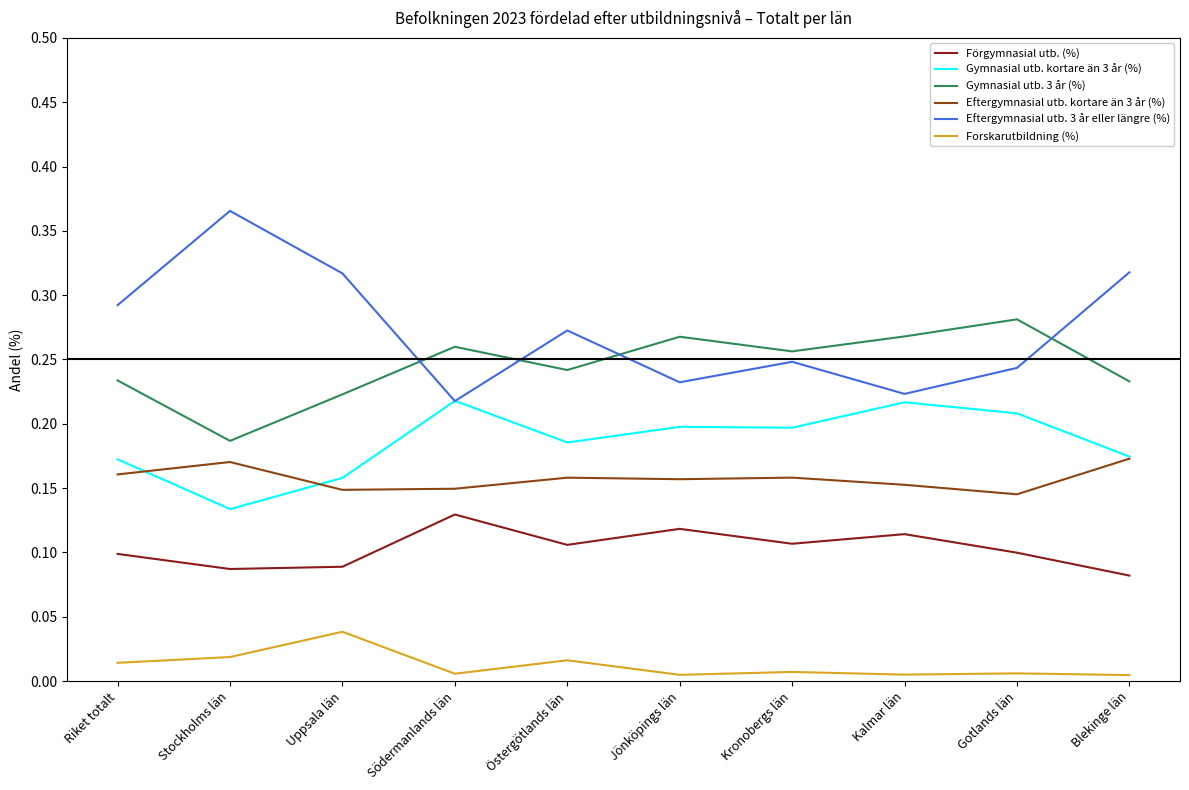

What are all the series names shown in the legend?

Förgymnasial utb. (%), Gymnasial utb. kortare än 3 år (%), Gymnasial utb. 3 år (%), Eftergymnasial utb. kortare än 3 år (%), Eftergymnasial utb. 3 år eller längre (%), Forskarutbildning (%)